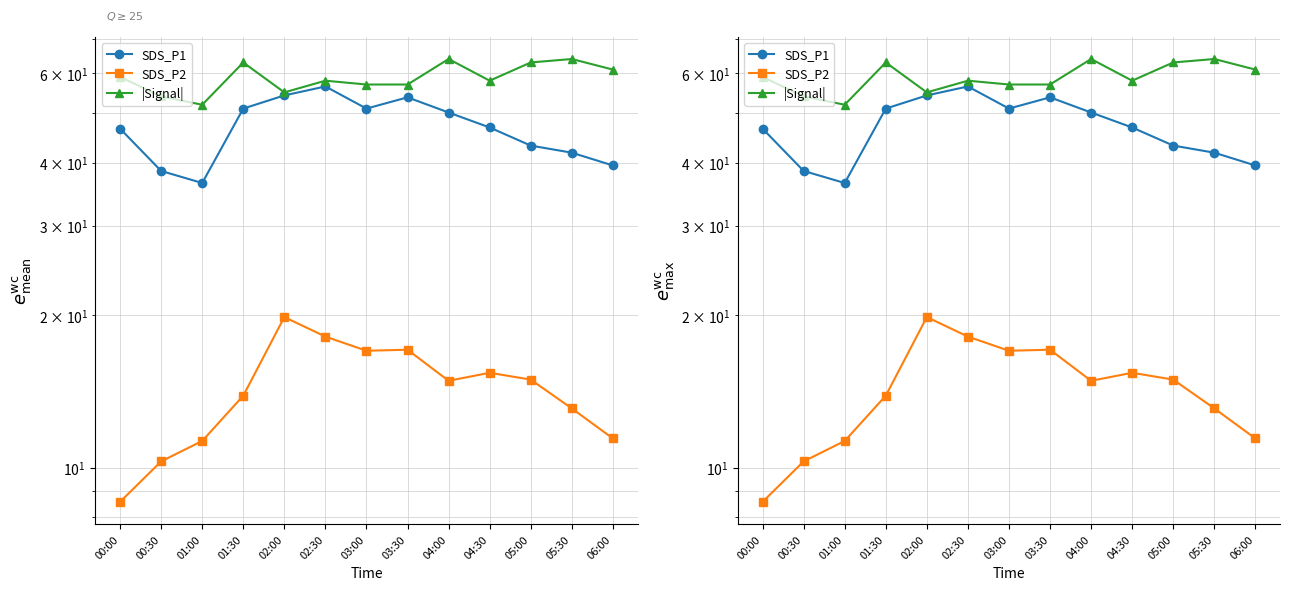

What value does the SDS_P1 series have at 04:00?

50.2